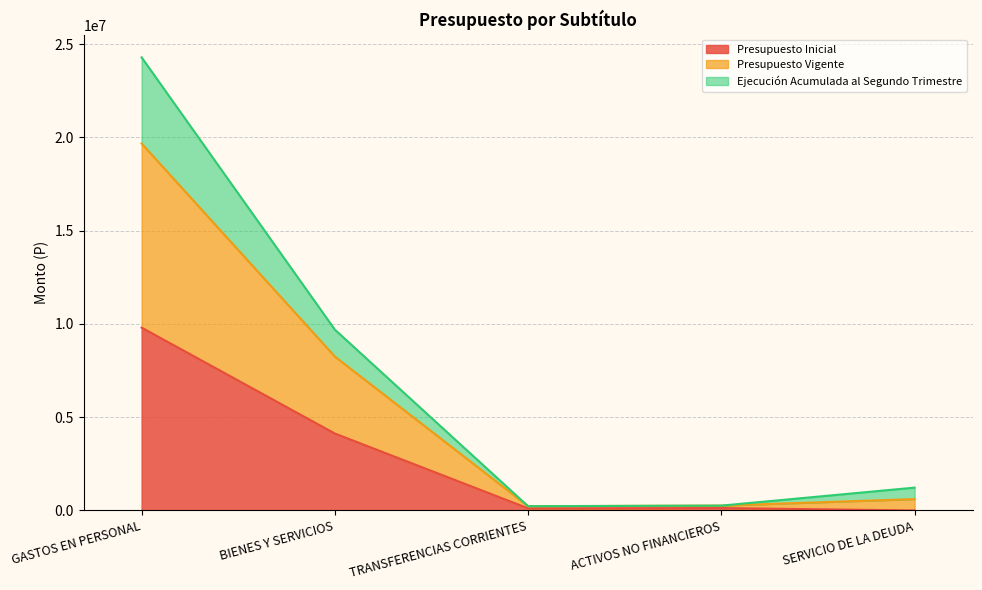

Read the Presupuesto Inicial value at GASTOS EN PERSONAL.

9805427